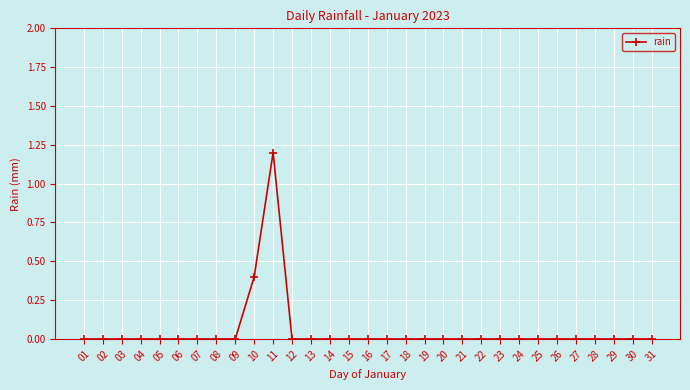

True or false: the data has more than 0 interior local peaks.

True